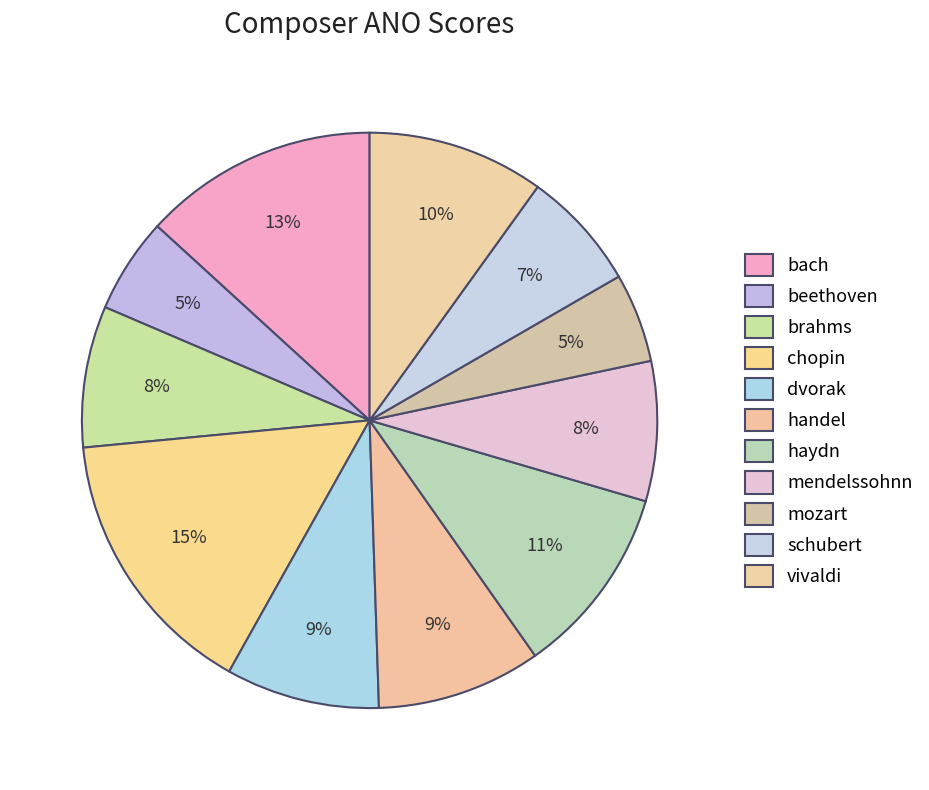

Do mozart and mendelssohnn together represent more than half of the pie?

No